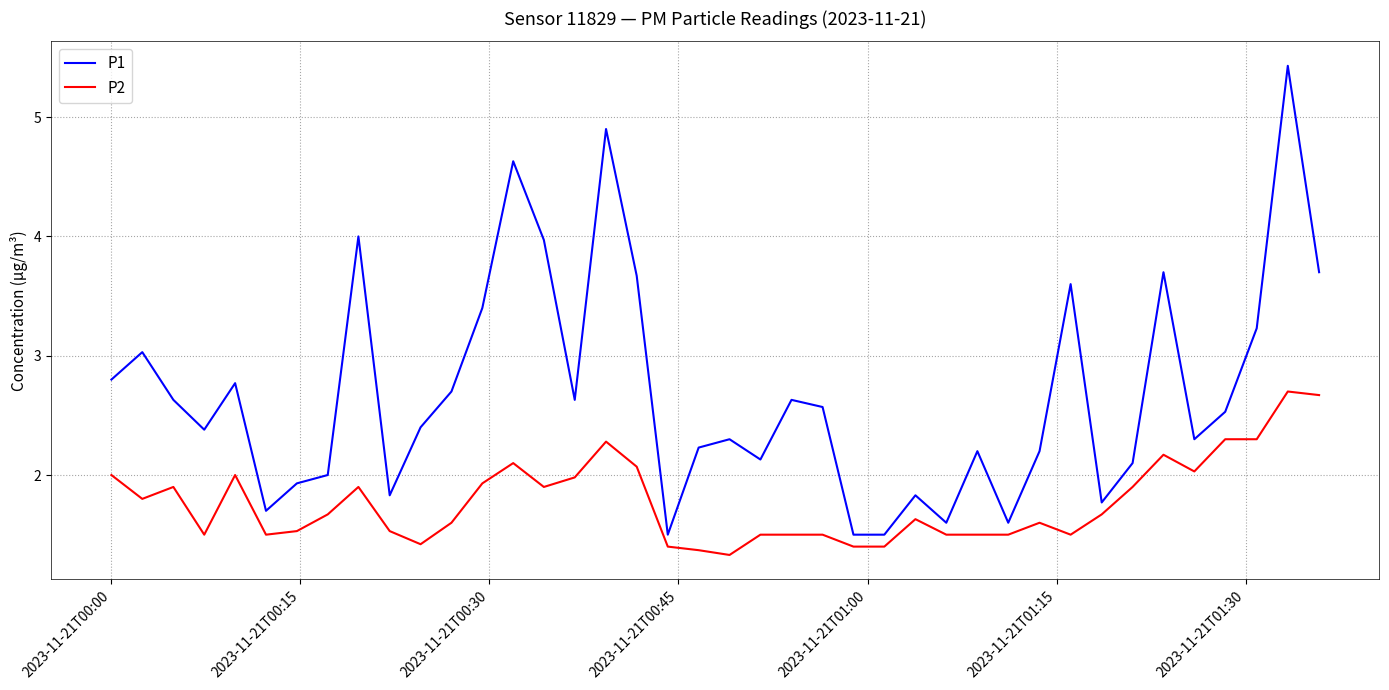

Does the chart have visible grid lines?

Yes